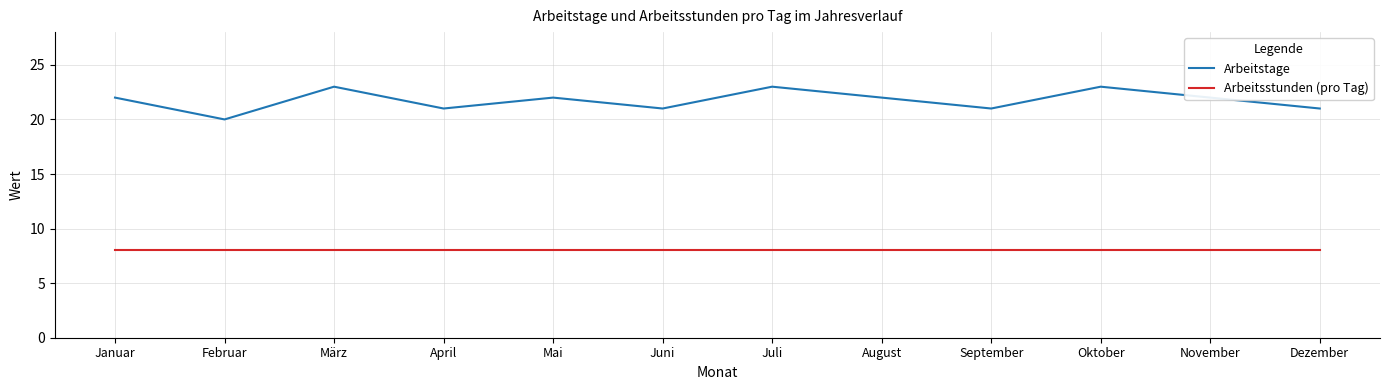

What are all the series names shown in the legend?

Arbeitstage, Arbeitsstunden (pro Tag)